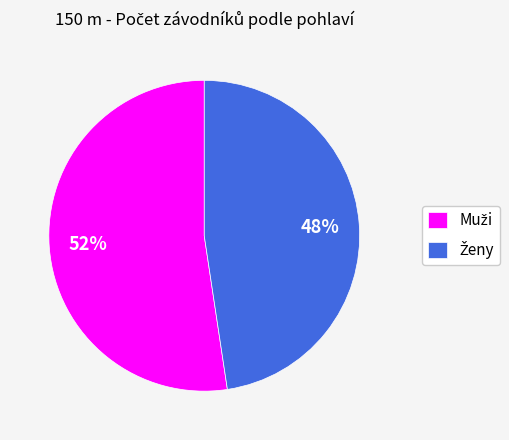

To the nearest percent, what is the average slice percentage?

50%